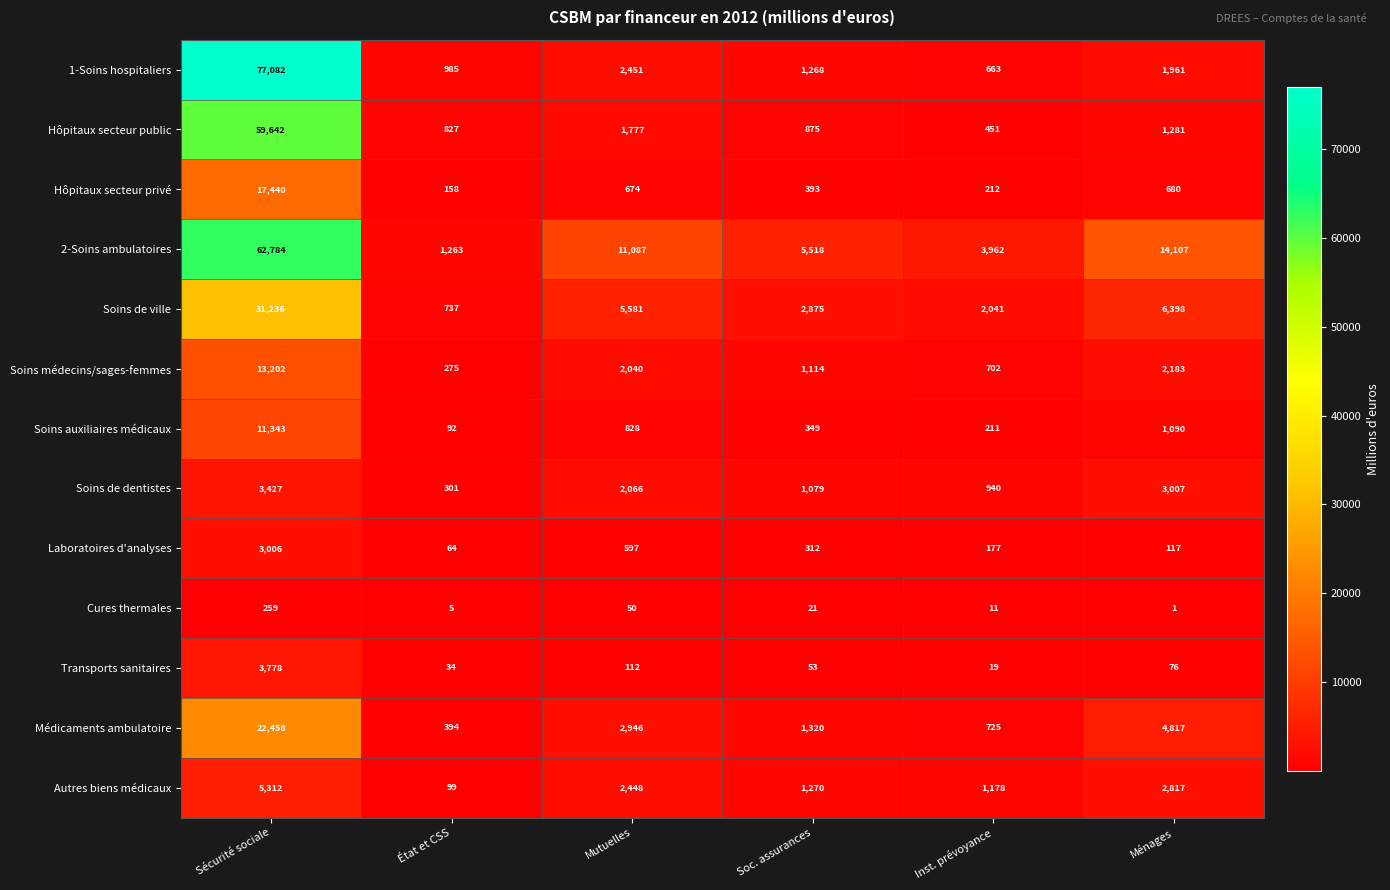

Where does the Transports sanitaires series first go above 76?

Sécurité sociale